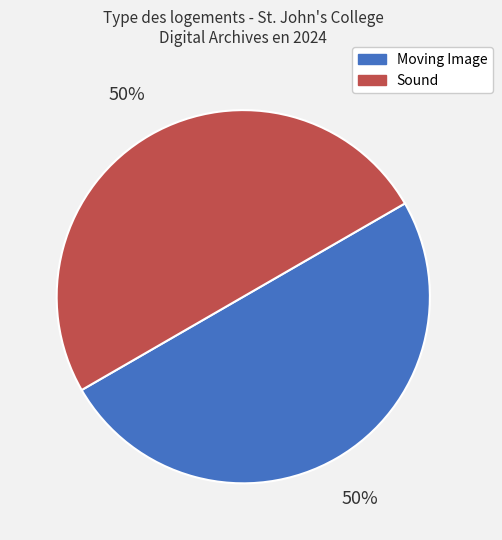

To the nearest percent, what percentage of the pie is Moving Image?

50%